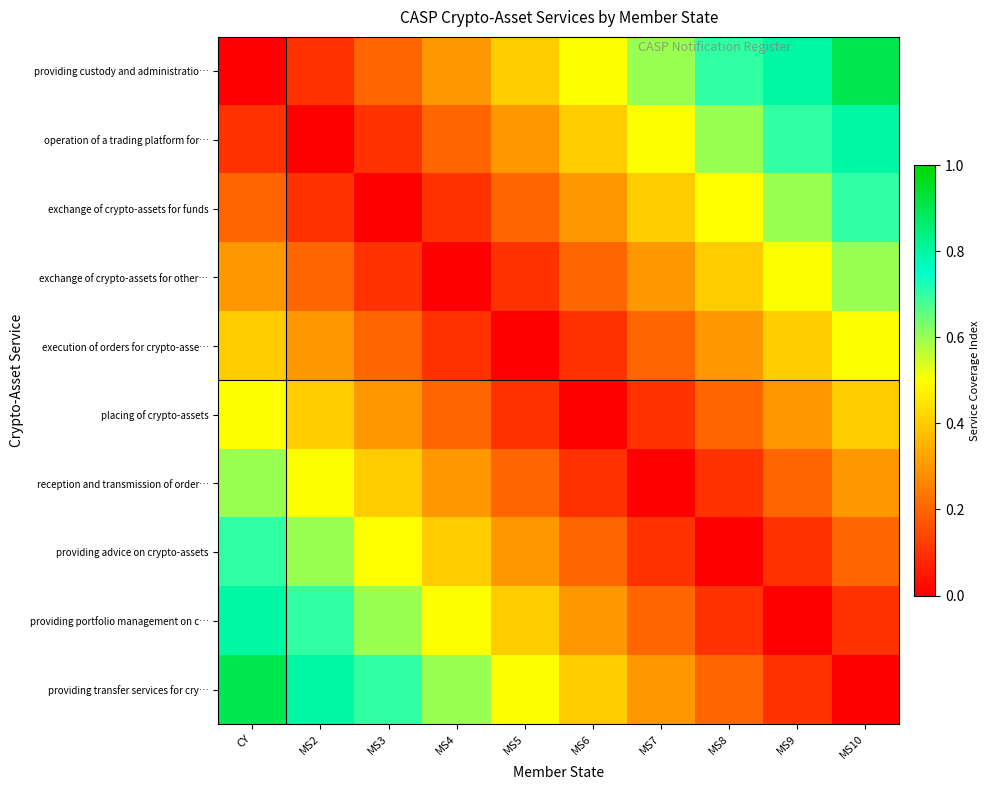

At how many categories does at least one series exceed 0?

10